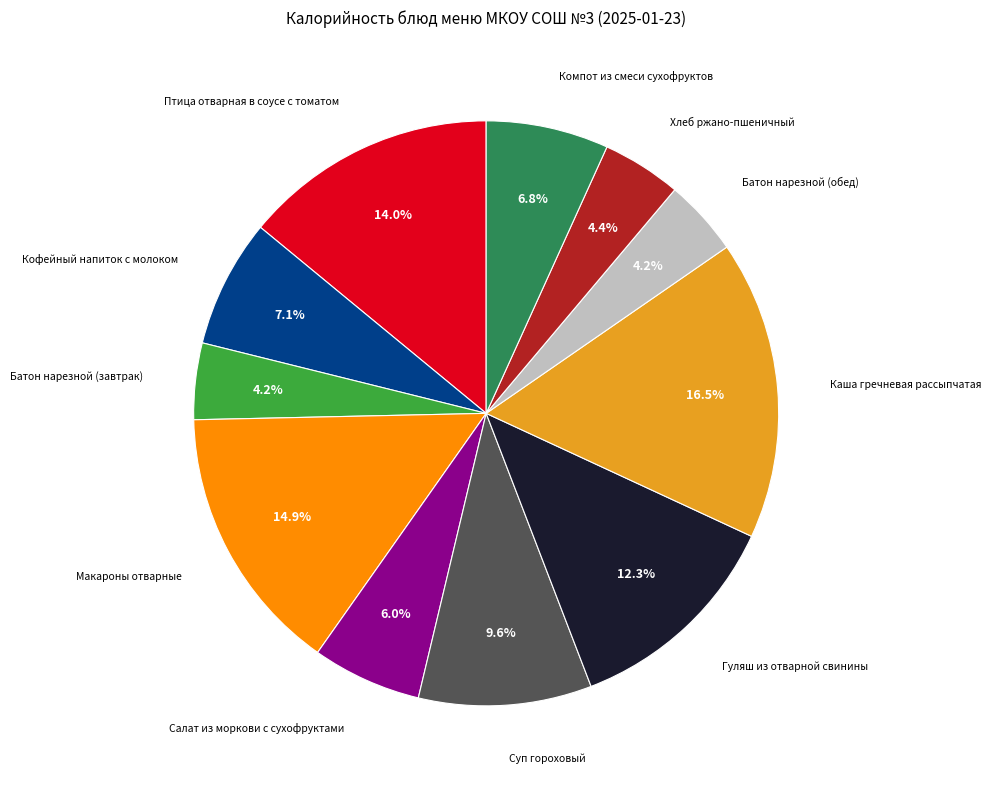

True or false: Батон нарезной (обед) accounts for 4% of the total.

True